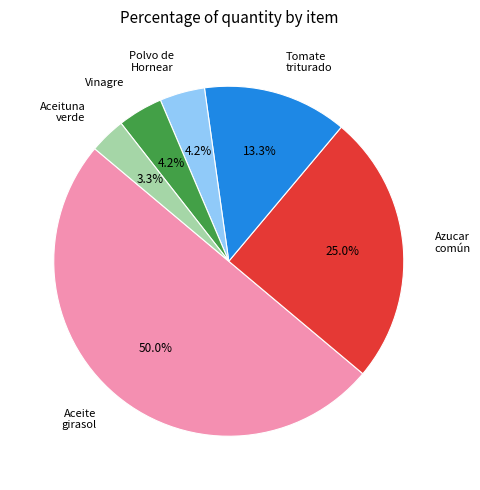

To the nearest percent, what is the average slice percentage?

17%